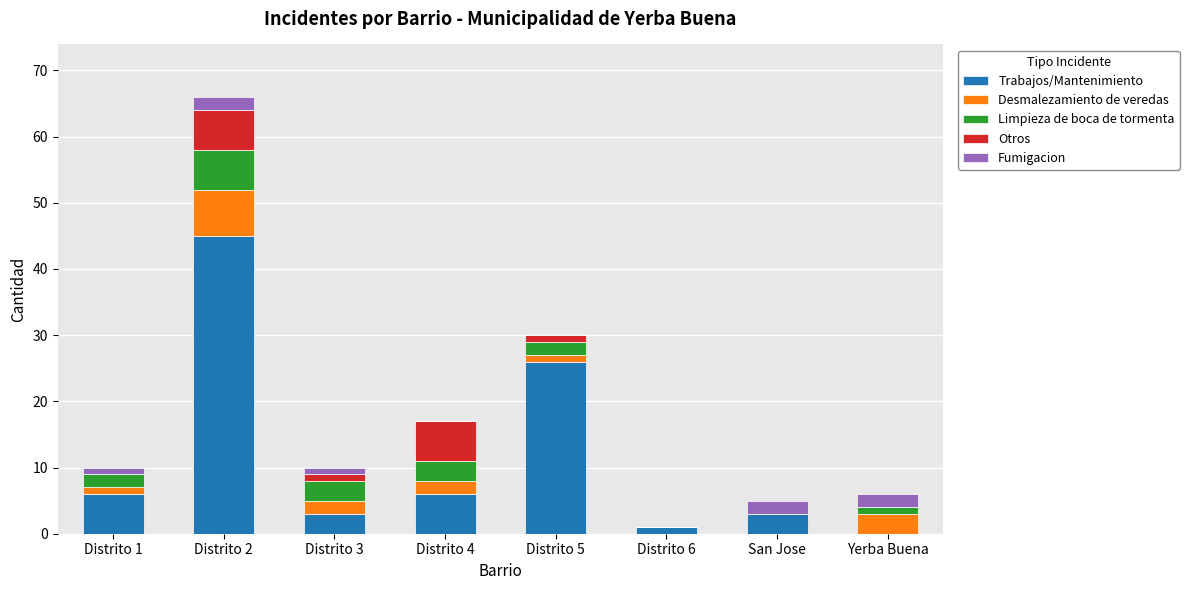

What are all the series names shown in the legend?

Trabajos/Mantenimiento, Desmalezamiento de veredas, Limpieza de boca de tormenta, Otros, Fumigacion